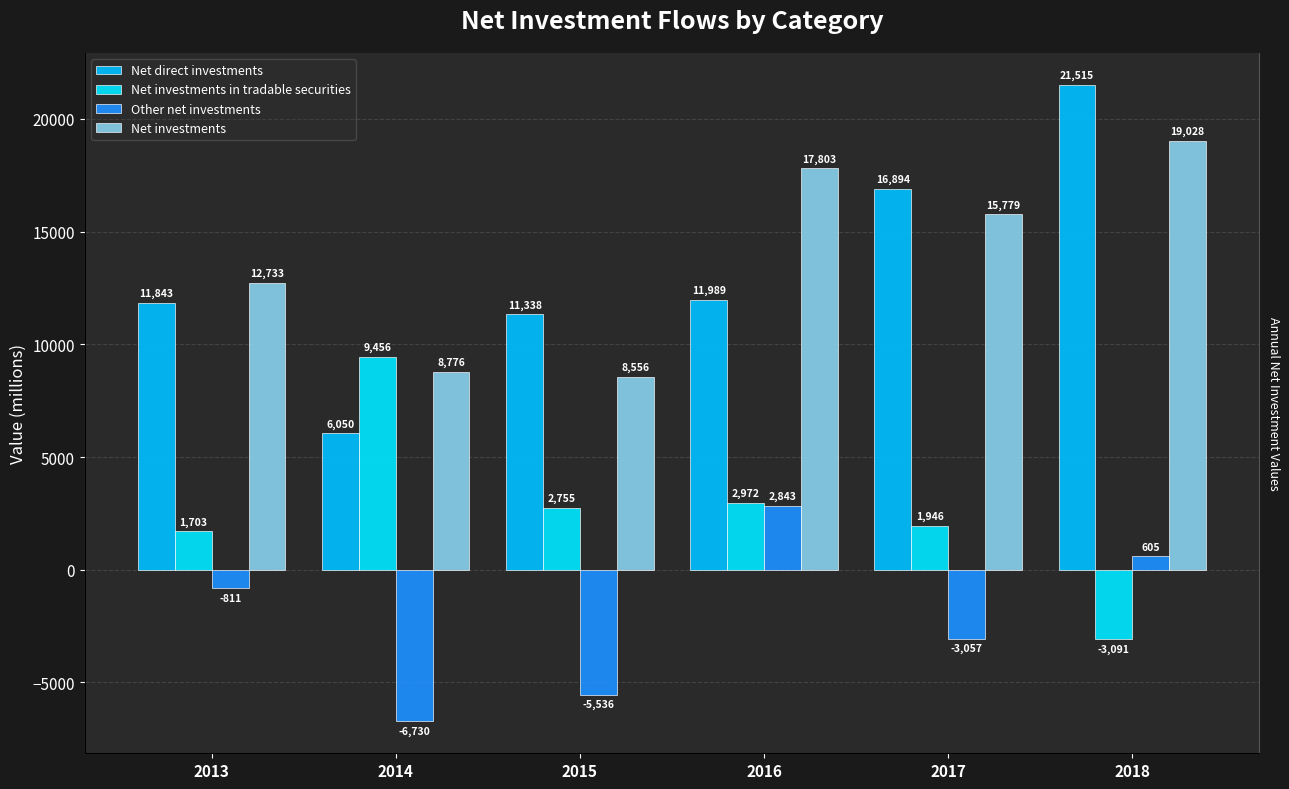

How many distinct data groups are displayed?

4